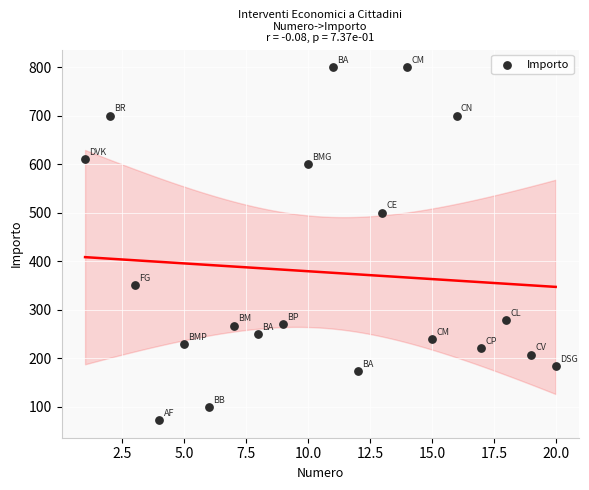

What is the range of X values (max minus min)?

19.0